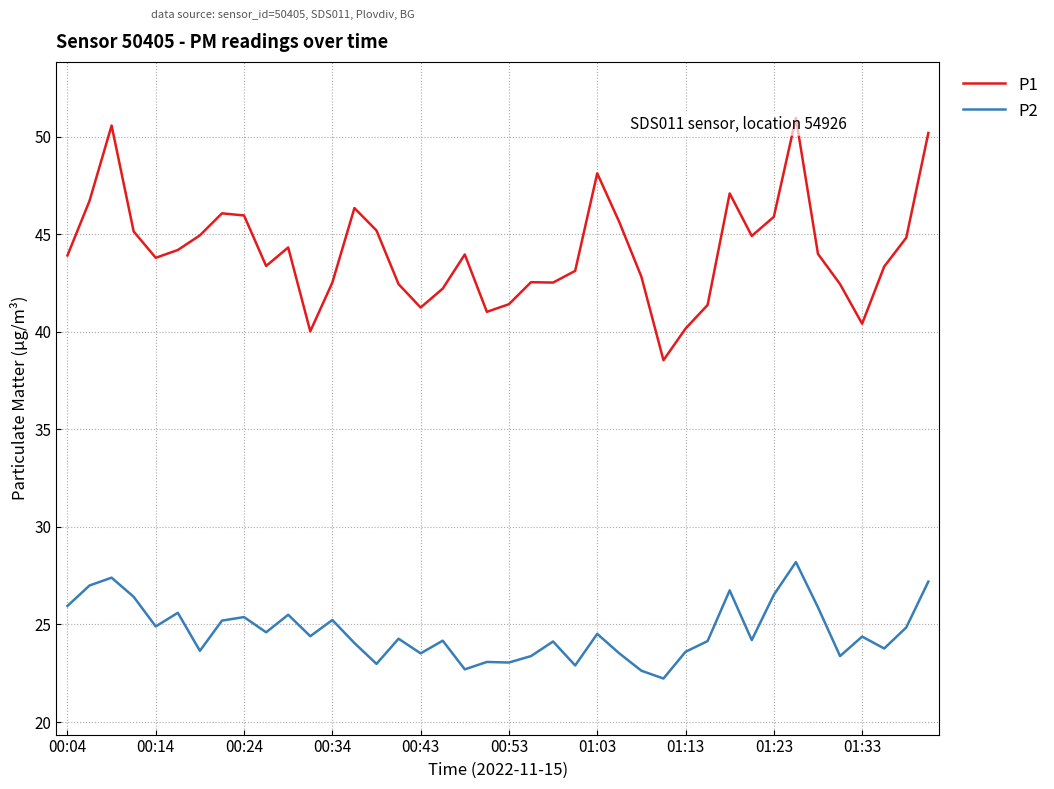

True or false: P2 has a value of 42.1 at 37.

False